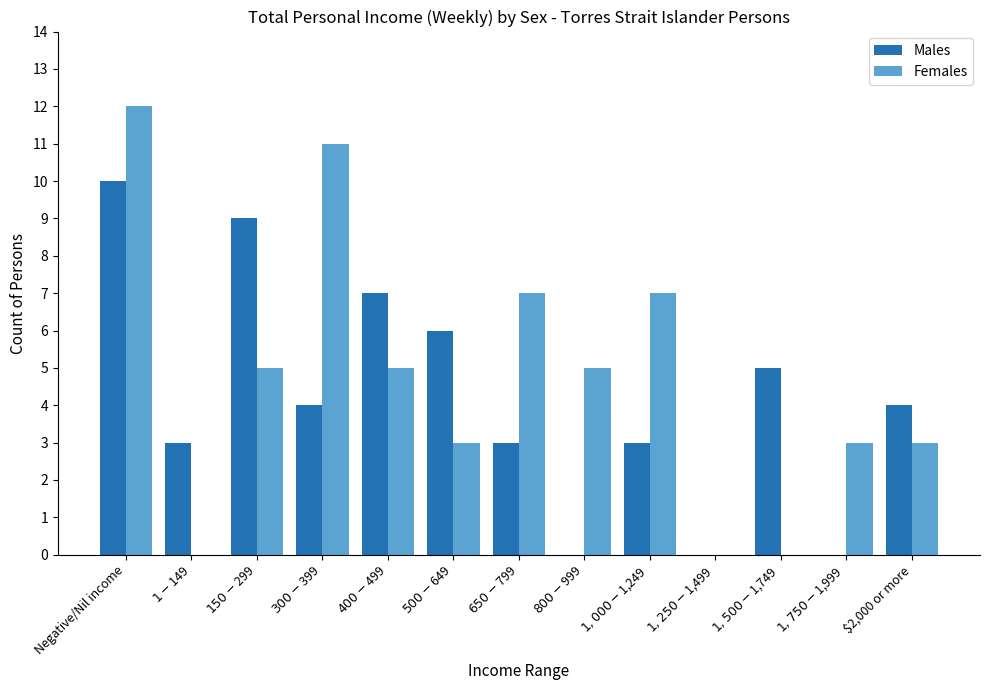

At which category is the sum across all series the highest?

Negative/Nil income